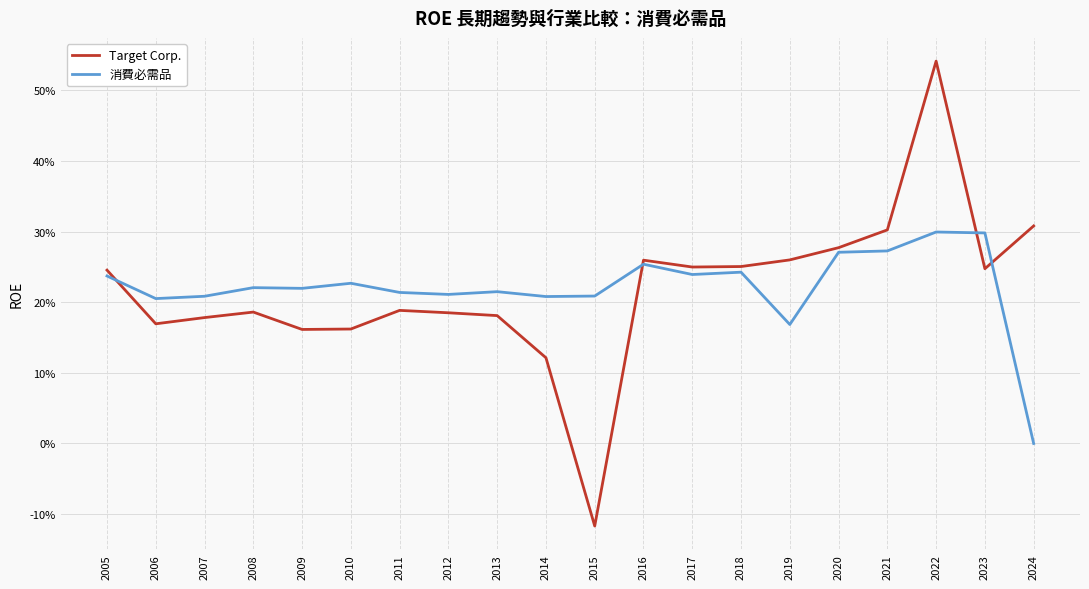

Is the value of 消費必需品 at 2022 greater than the value of Target Corp. at 2011?

Yes